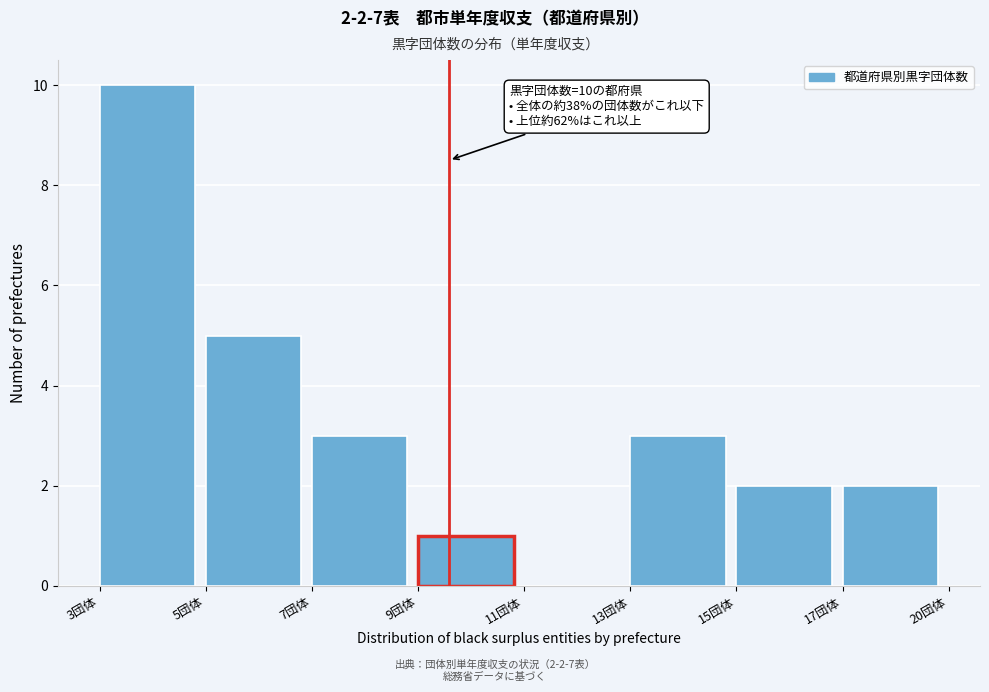

Reading left to right, extract all data points from this chart.

3団体=10	5団体=5	7団体=3	9団体=1	11団体=0	13団体=3	15団体=2	17団体=2